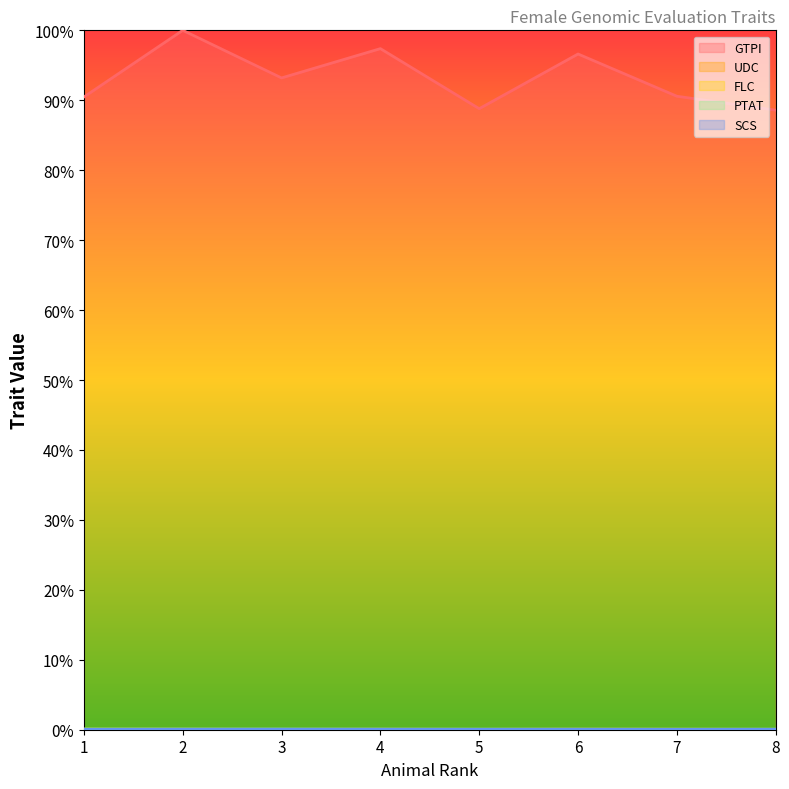

Reading left to right, extract all data points from this chart.

GTPI: 1=90.5	2=100.0	3=93.2	4=97.4	5=88.8	6=96.6	7=90.6	8=88.6
UDC: 1=0.1	2=0.1	3=0.1	4=0.1	5=0.1	6=0.1	7=0.1	8=0.1
FLC: 1=0.1	2=0.0	3=0.0	4=0.0	5=0.0	6=0.0	7=0.0	8=0.0
PTAT: 1=0.1	2=0.1	3=0.1	4=0.1	5=0.1	6=0.1	7=0.1	8=0.1
SCS: 1=0.1	2=0.1	3=0.1	4=0.1	5=0.1	6=0.1	7=0.1	8=0.1